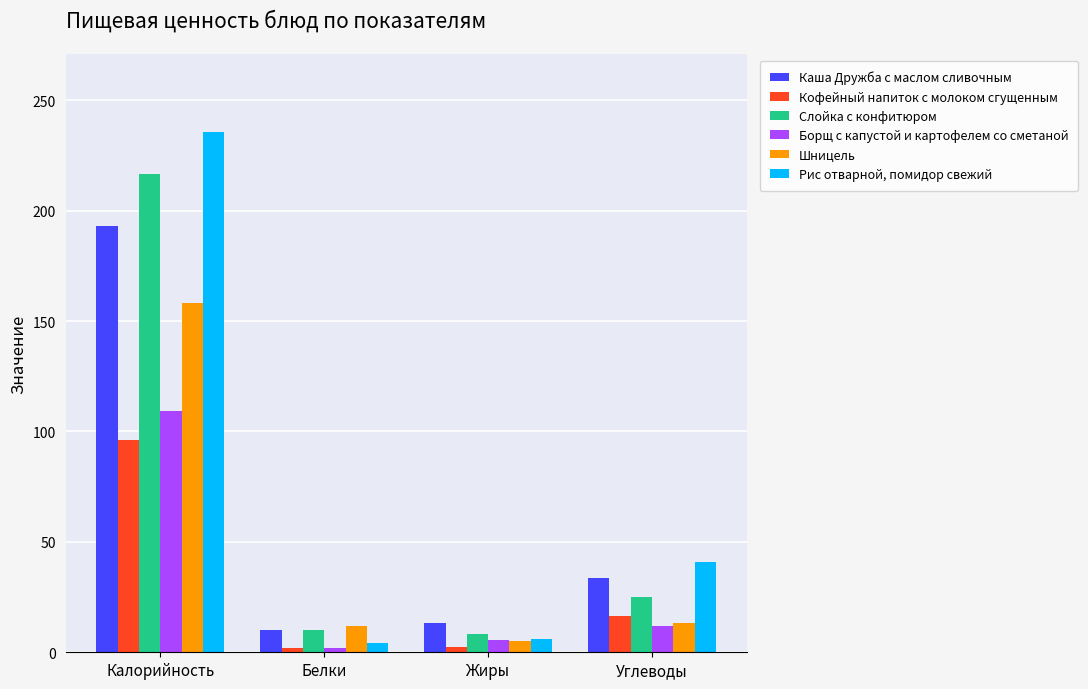

What is the lowest value of the Слойка с конфитюром series?

8.4